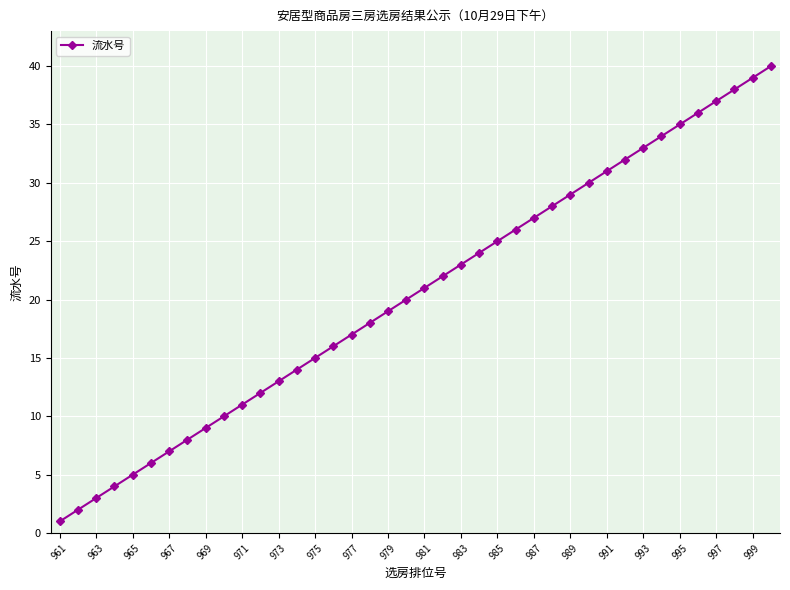

What is the greatest value displayed?

40